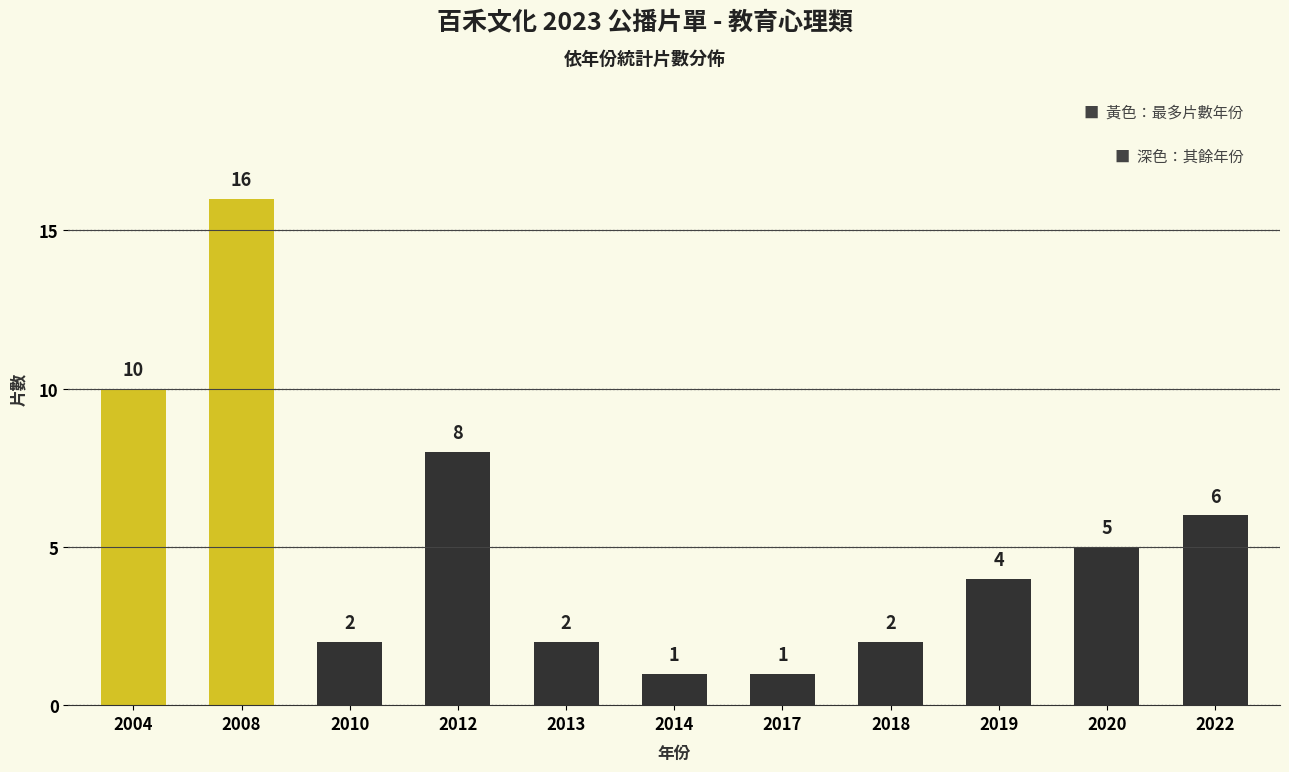

True or false: the data shows 10 at 2004.

True